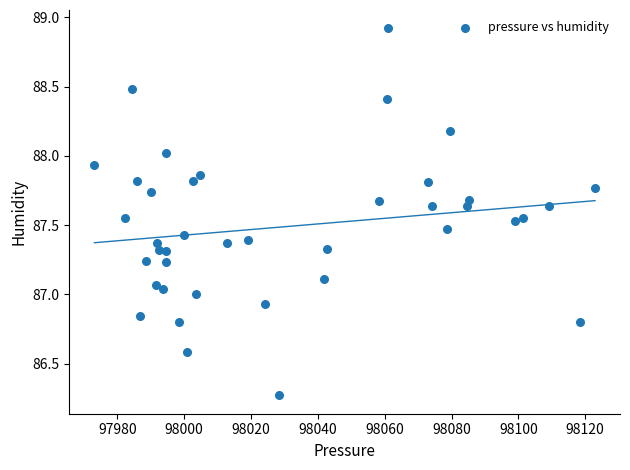

What is the range of X values (max minus min)?

149.8